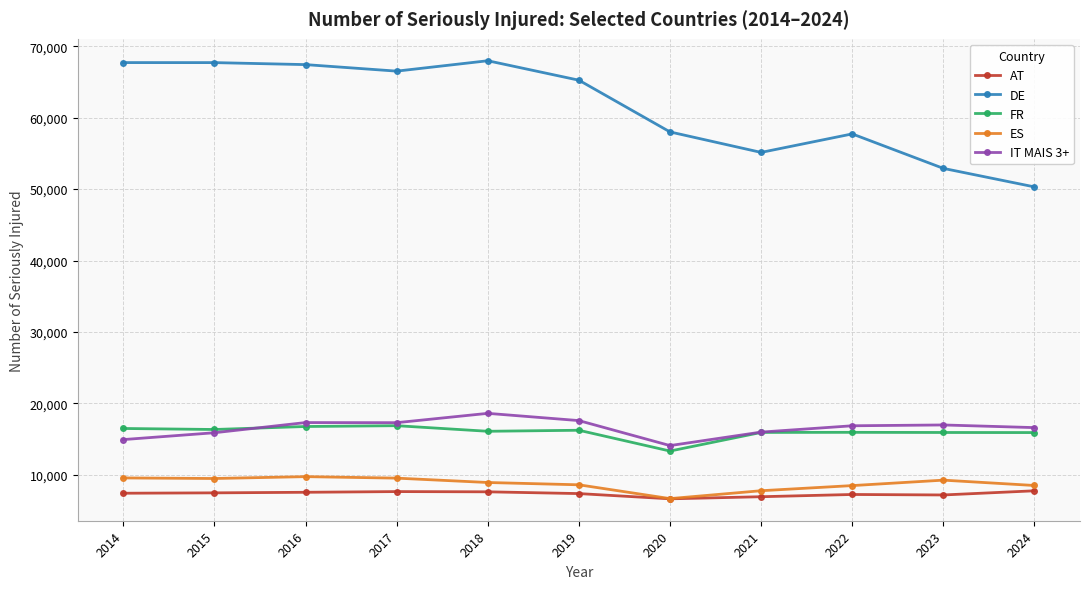

Rank the series at 2022 from lowest to highest value.

AT, ES, FR, IT MAIS 3+, DE